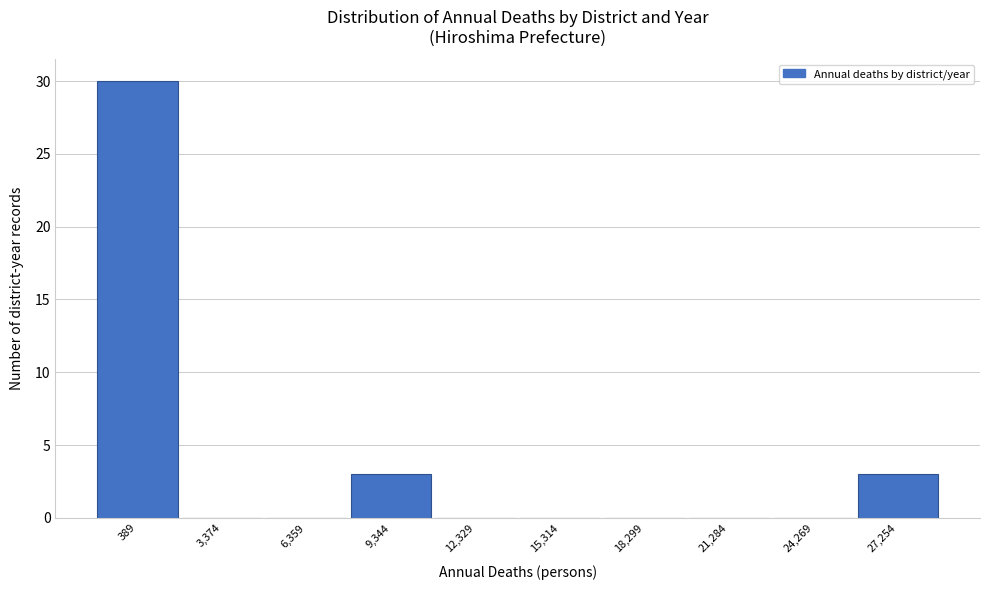

Reading left to right, extract all data points from this chart.

389=30	3,374=0	6,359=0	9,344=3	12,329=0	15,314=0	18,299=0	21,284=0	24,269=0	27,254=3